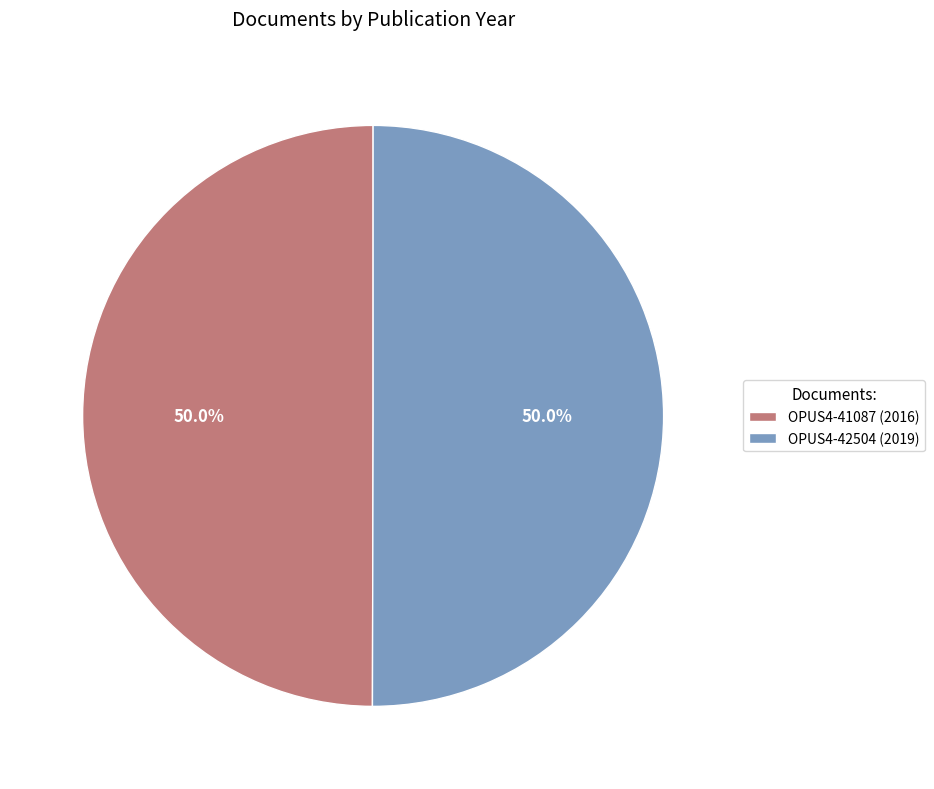

What is the ratio of the value at OPUS4-41087 (2016) to the value at OPUS4-42504 (2019)?

1.0